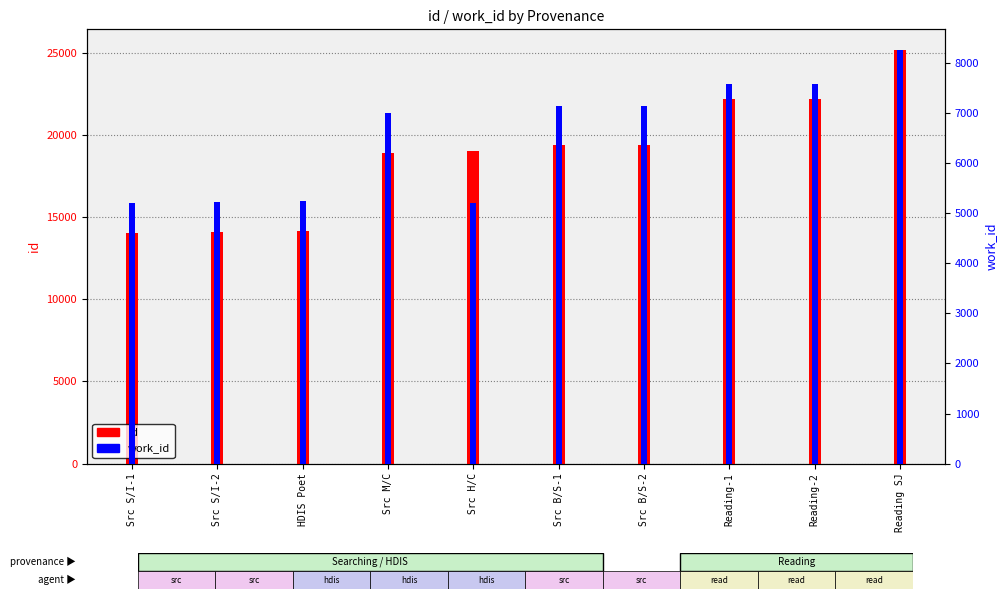

What is the sum of the work_id values at Reading-2 and Src B/S-1?

14734